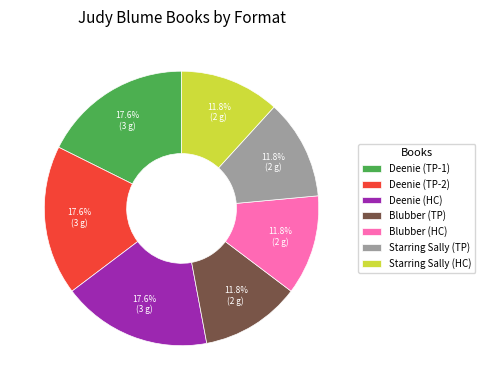

Do Blubber (HC) and Deenie (TP-2) together represent more than half of the pie?

No